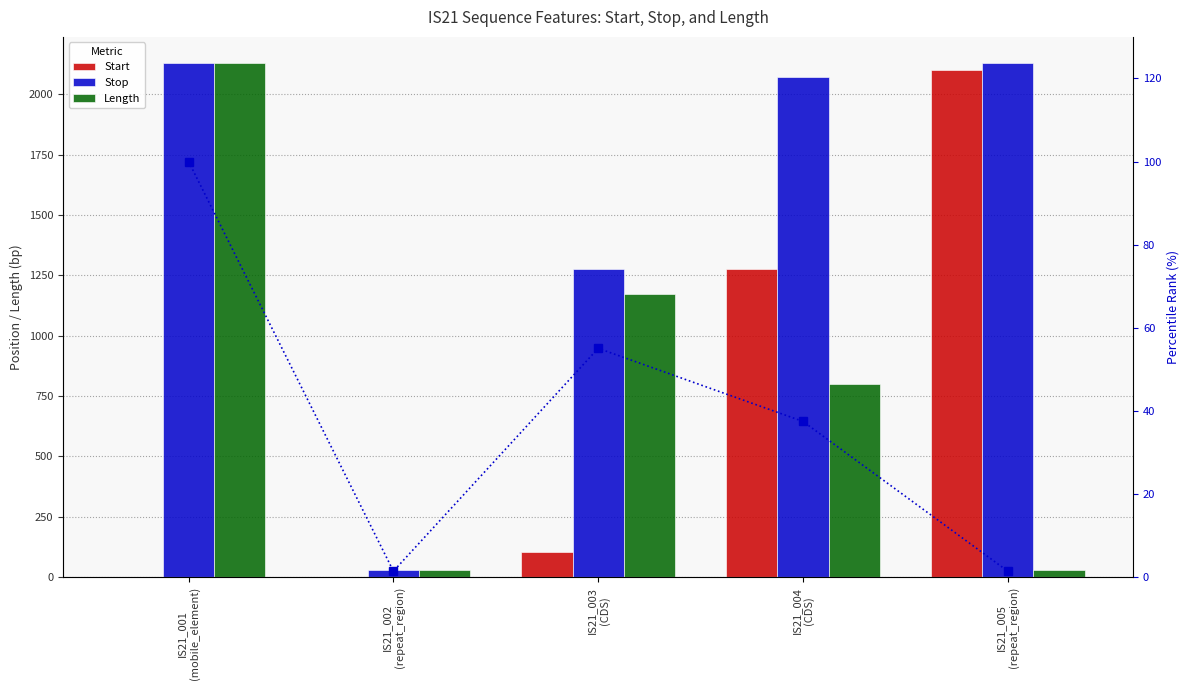

Reading left to right, list all the values displayed in this chart.

Start: IS21_001
(mobile_element)=1.0	IS21_002
(repeat_region)=1.0	IS21_003
(CDS)=102.0	IS21_004
(CDS)=1274.0	IS21_005
(repeat_region)=2102.0
Stop: IS21_001
(mobile_element)=2131.0	IS21_002
(repeat_region)=30.0	IS21_003
(CDS)=1274.0	IS21_004
(CDS)=2071.0	IS21_005
(repeat_region)=2131.0
Length: IS21_001
(mobile_element)=2131.0	IS21_002
(repeat_region)=30.0	IS21_003
(CDS)=1173.0	IS21_004
(CDS)=798.0	IS21_005
(repeat_region)=30.0
pct rank (Length): IS21_001
(mobile_element)=100.0	IS21_002
(repeat_region)=1.4	IS21_003
(CDS)=55.0	IS21_004
(CDS)=37.4	IS21_005
(repeat_region)=1.4